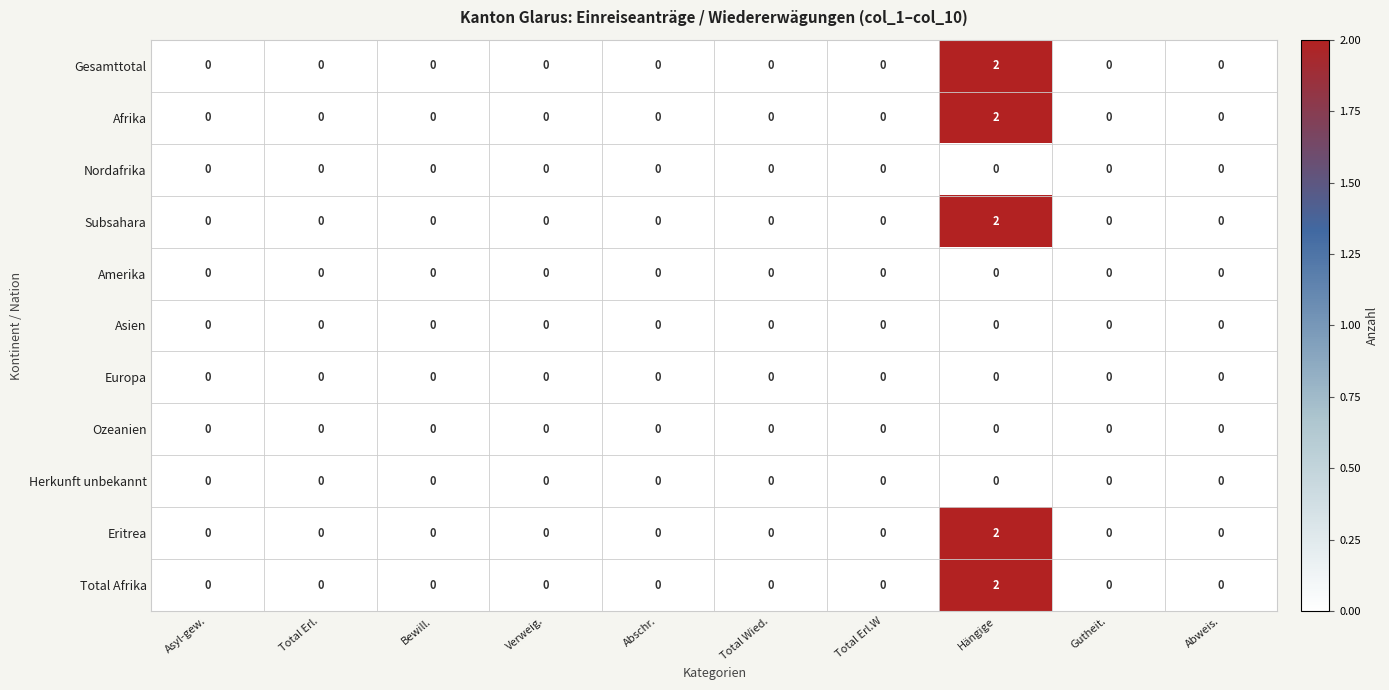

Which category has the highest value in the Subsahara series?

Hängige